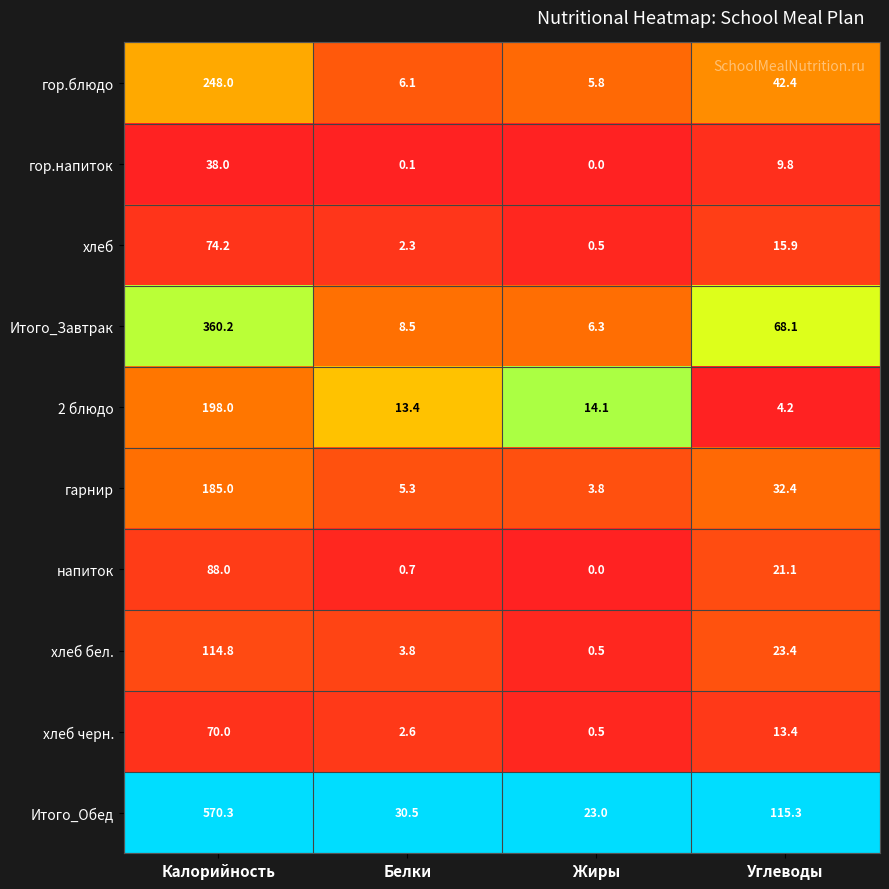

Rank the series at Калорийность from highest to lowest value.

Итого_Обед, Итого_Завтрак, гор.блюдо, 2 блюдо, гарнир, хлеб бел., напиток, хлеб, хлеб черн., гор.напиток